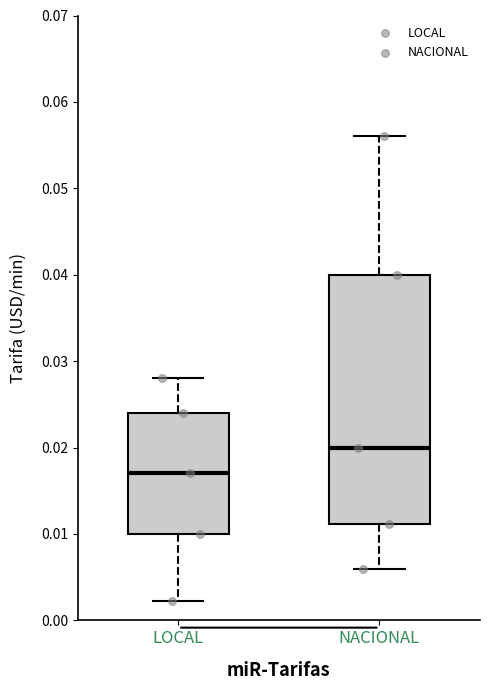

Where does the median line of the box for LOCAL sit on the y-axis? The values are not printed on the chart, so give them approximately, as read against the axis.

0.017